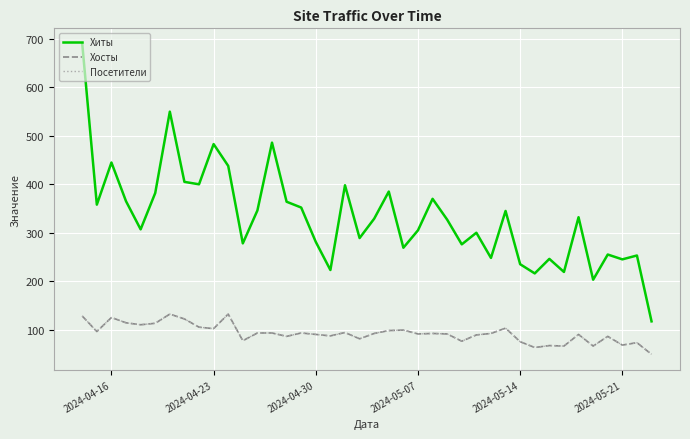

Is this an area chart (filled region under the line)?

No